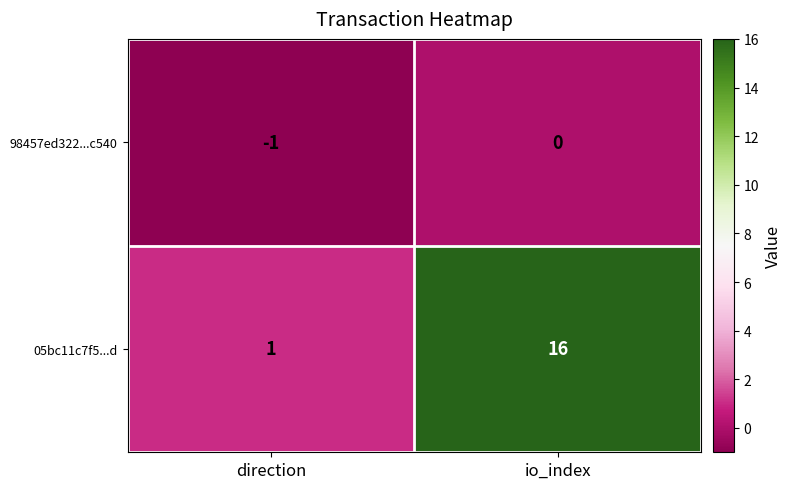

Rank the series by their maximum value, from highest to lowest.

05bc11c7f5...d, 98457ed322...c540